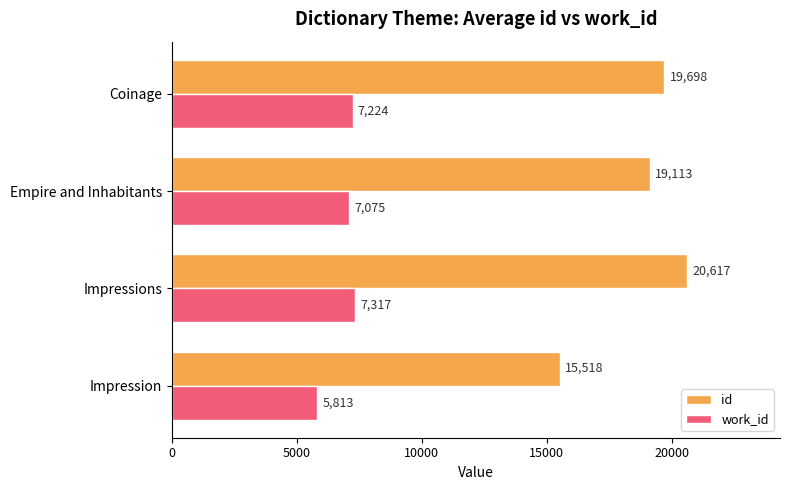

What is the sum of all id values?

74946.2